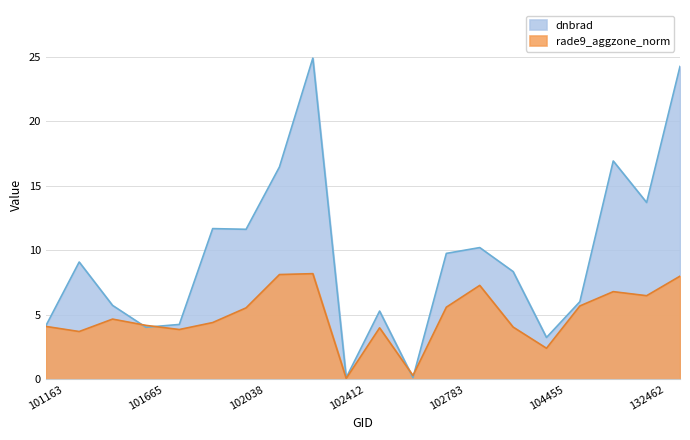

What is the approximate value of rade9_aggzone_norm at 101787?

3.9